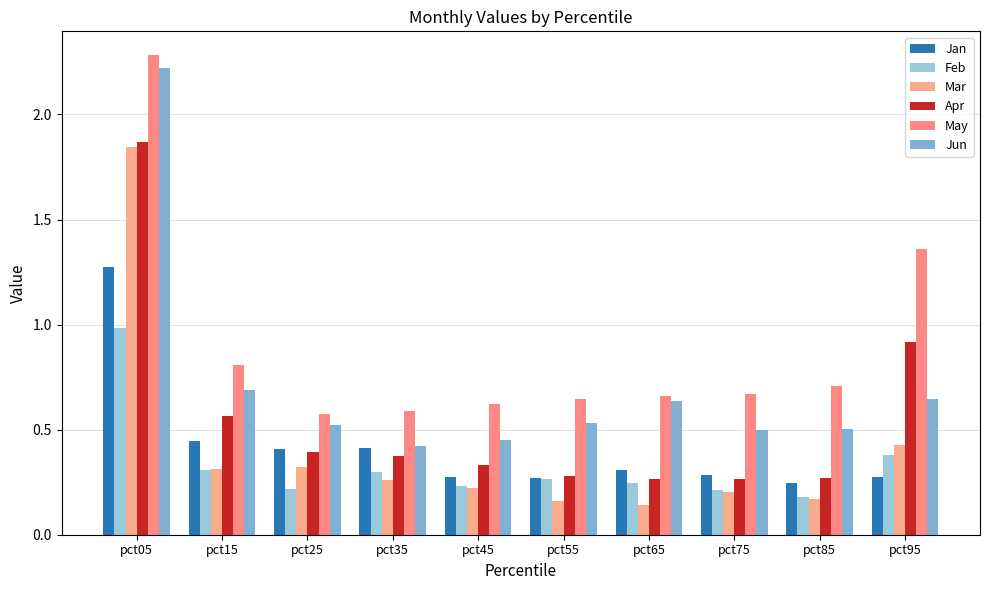

Count the number of data series in this chart.

6